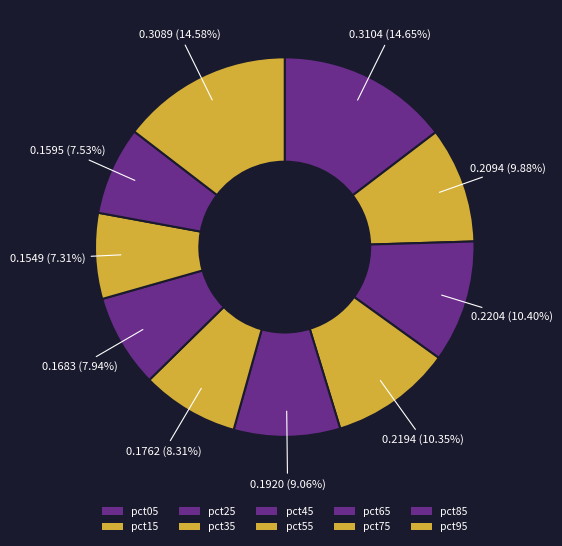

To the nearest percent, what portion does pct25 represent?

10%